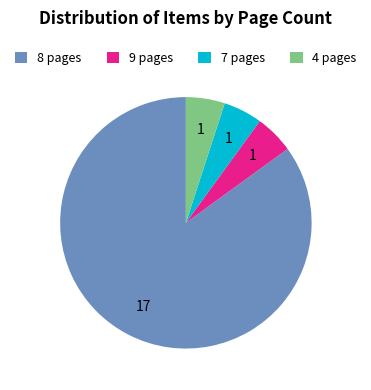

Which has a higher value, 8 pages or 9 pages?

8 pages